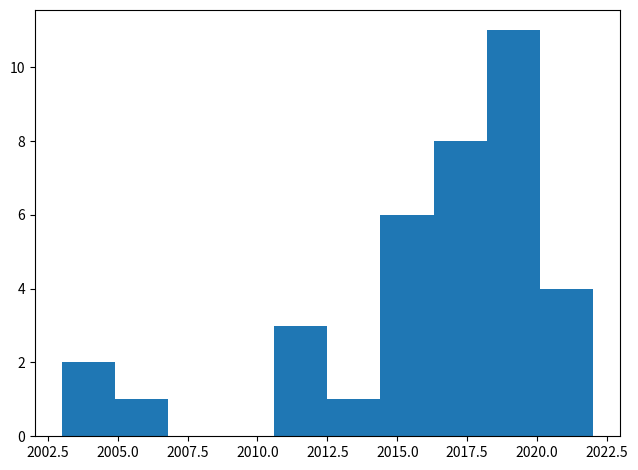

Read against the x-axis, roughly where is the centre of the tallest bar?

2019.0